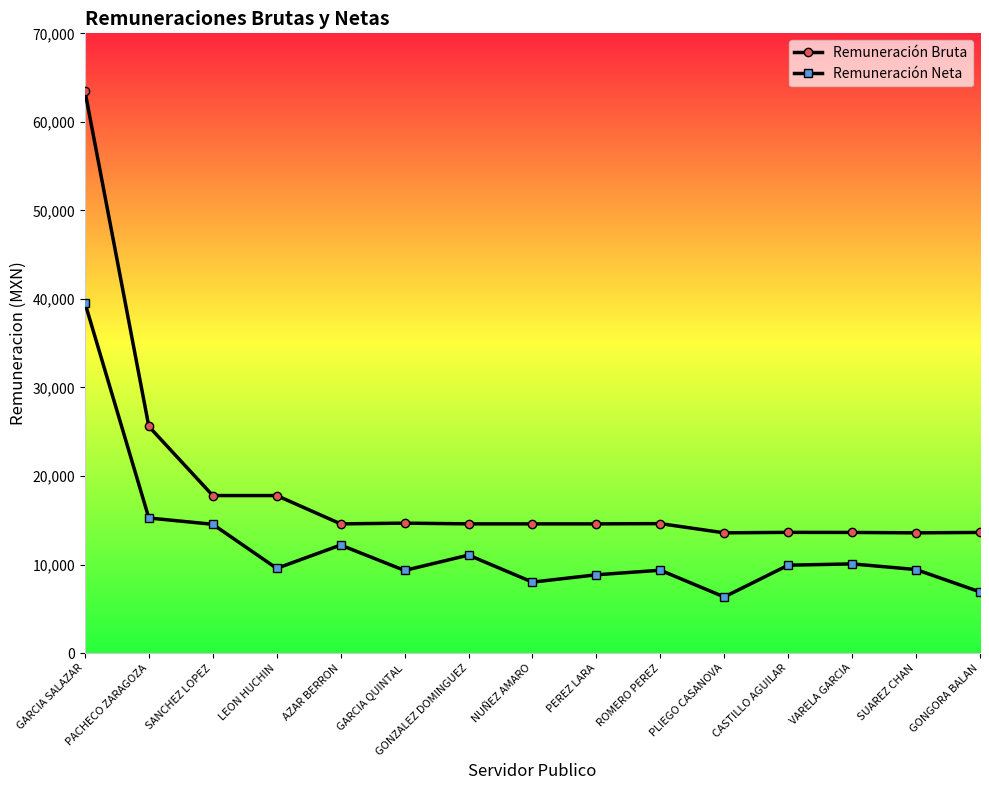

True or false: Remuneración Neta and Remuneración Bruta intersect in this chart.

False